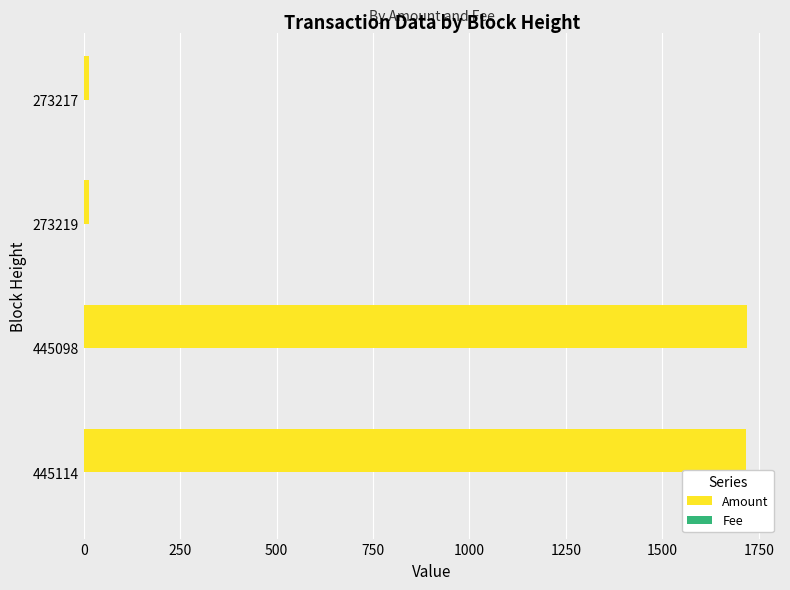

True or false: Amount has a value of 1719 at 445098.

True